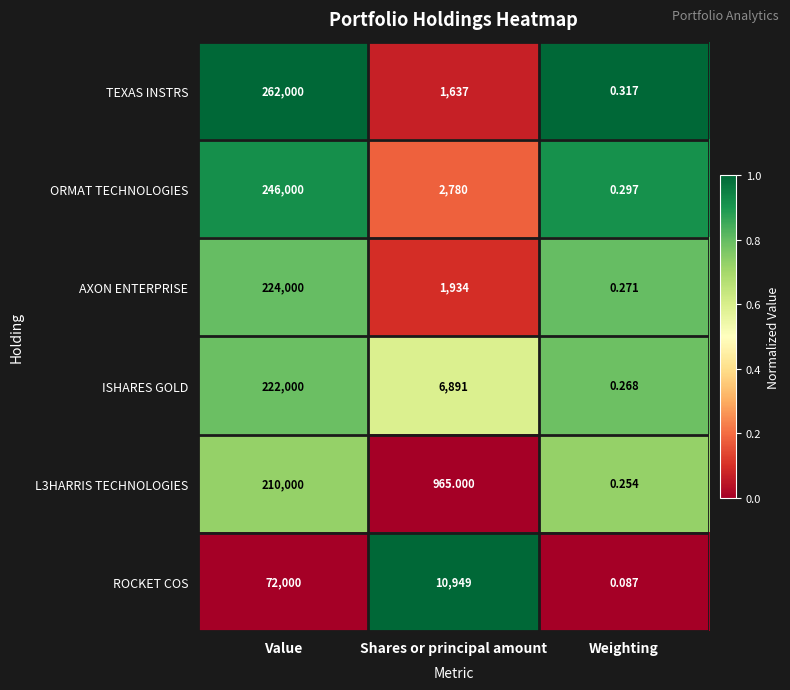

At which category is the sum across all series the highest?

Value